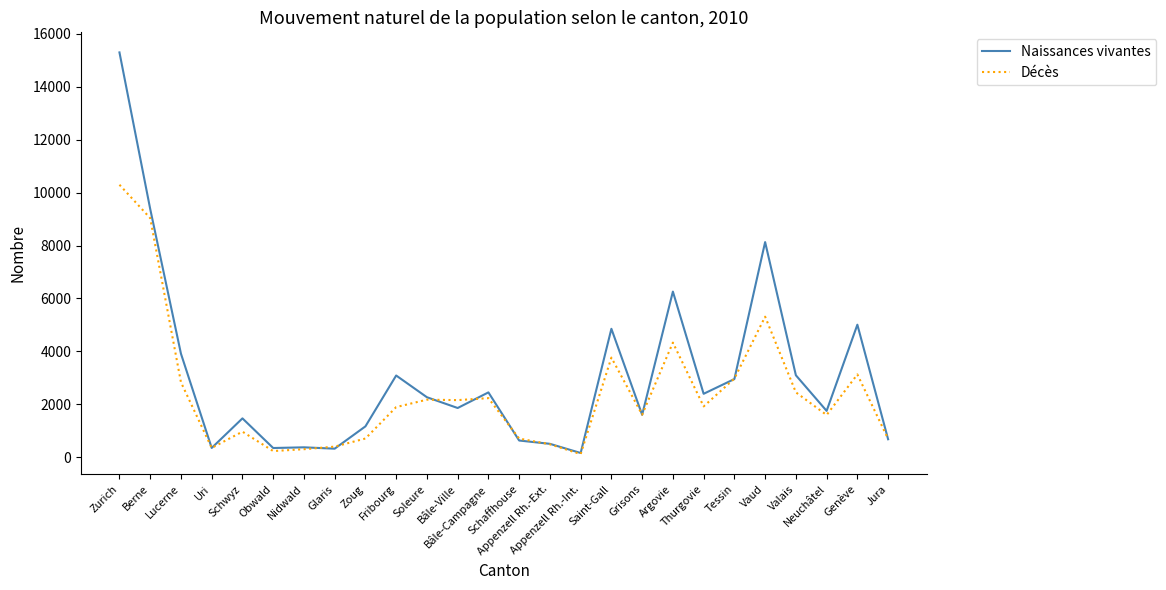

Between Berne and Grisons, which series saw the biggest shift?

Naissances vivantes